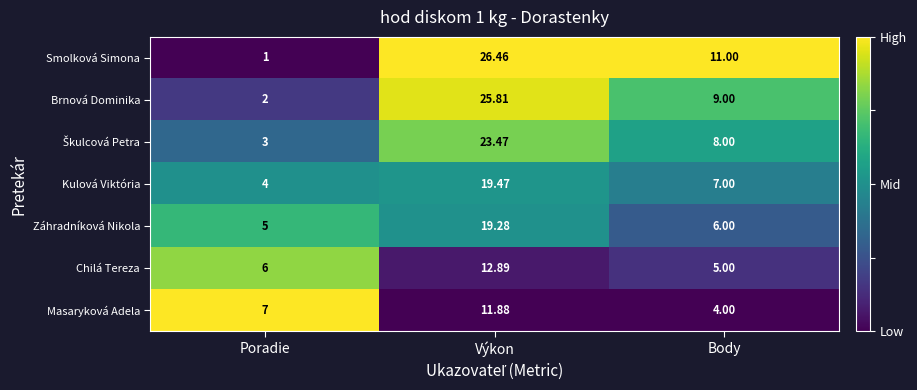

Which category has the lowest value in the Kulová Viktória series?

Poradie